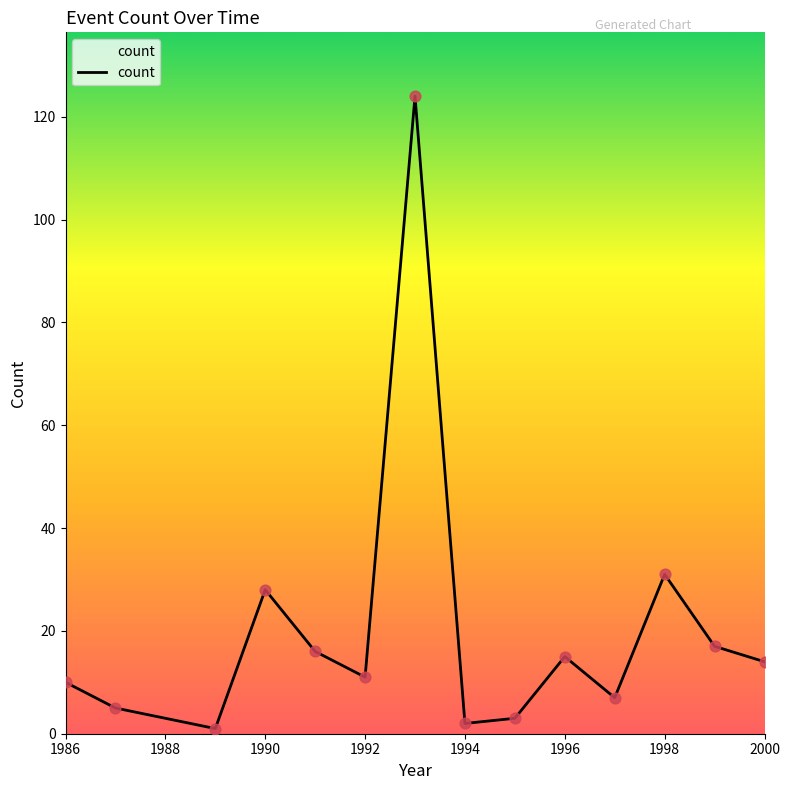

What is the difference between the maximum and minimum values?

123